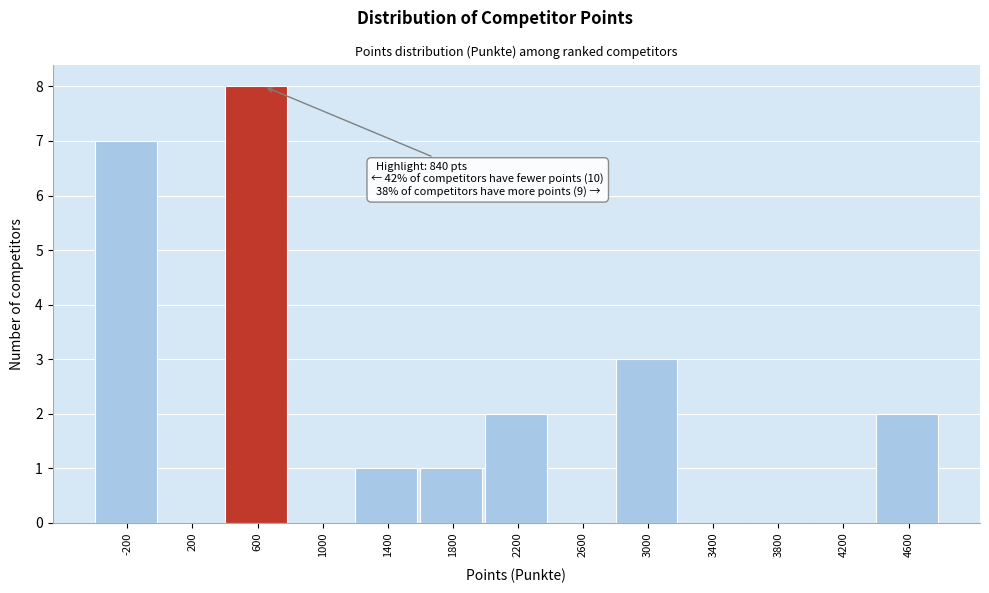

Reading left to right, transcribe all the data shown in this chart.

-200=7	200=0	600=8	1000=0	1400=1	1800=1	2200=2	2600=0	3000=3	3400=0	3800=0	4200=0	4600=2